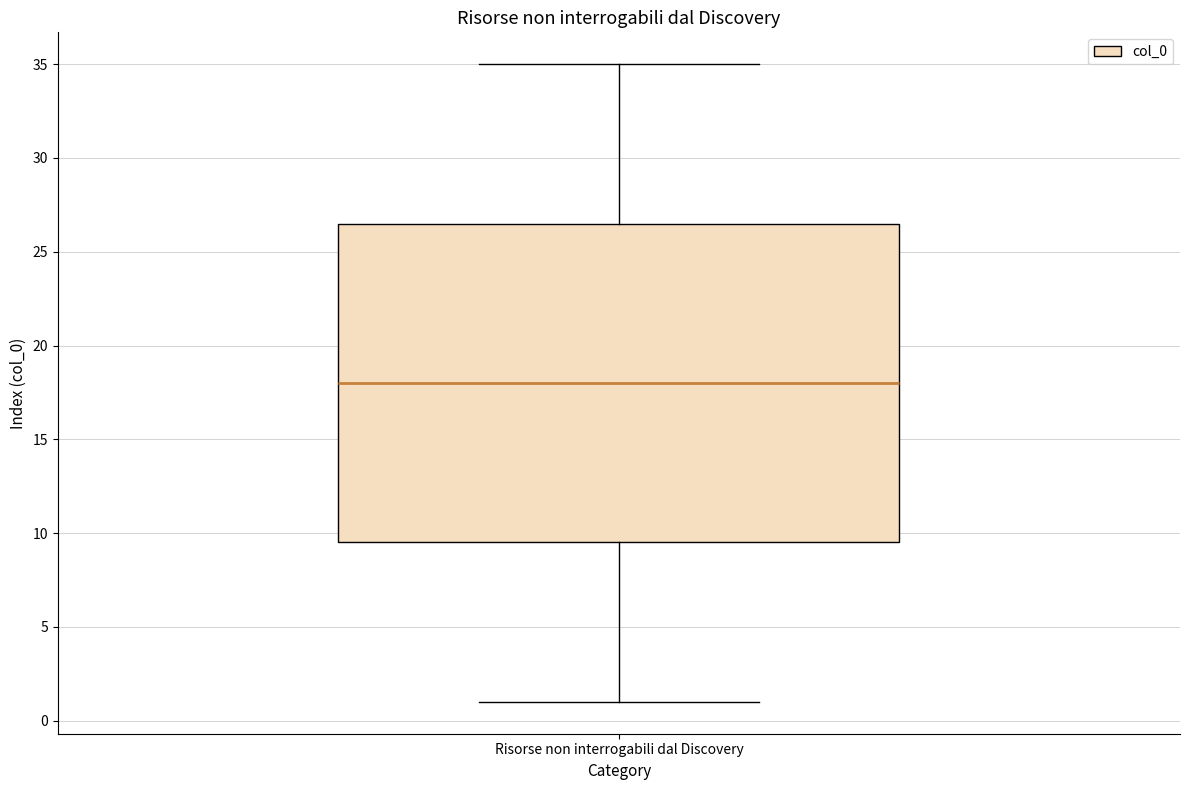

Read this box plot against the y-axis: the position of the median line, the range covered by the box, and the ends of both whiskers. The values are not printed on the chart, so give them approximately, as read against the axis.

median 18.0, box 9.5 to 26.5, whiskers 1.0 to 35.0